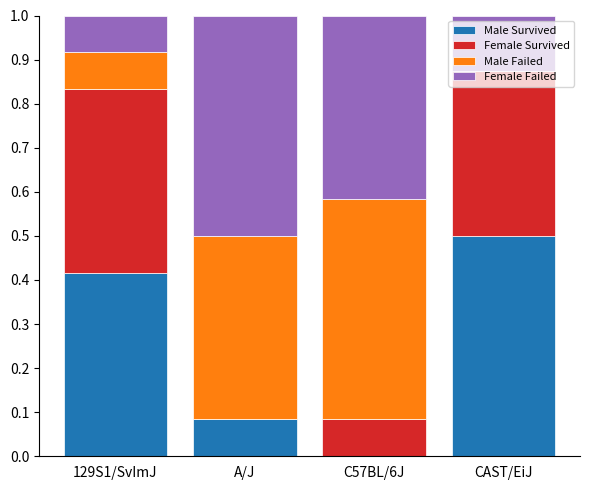

The value of Male Survived at C57BL/6J is 0.0. True or false?

True